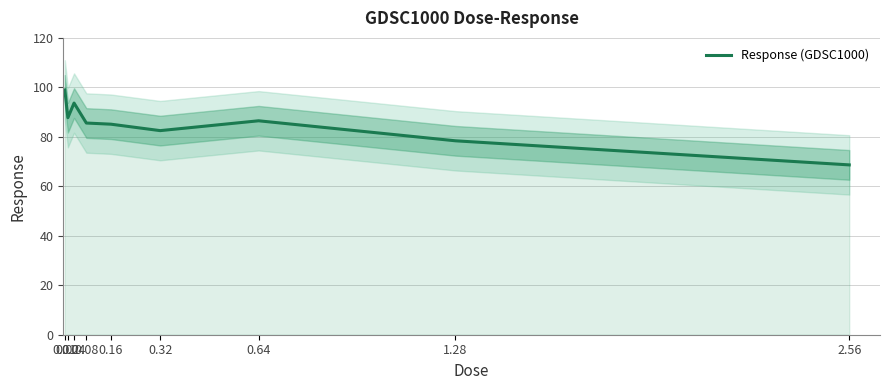

True or false: the data shows 93.7 at 0.04.

True